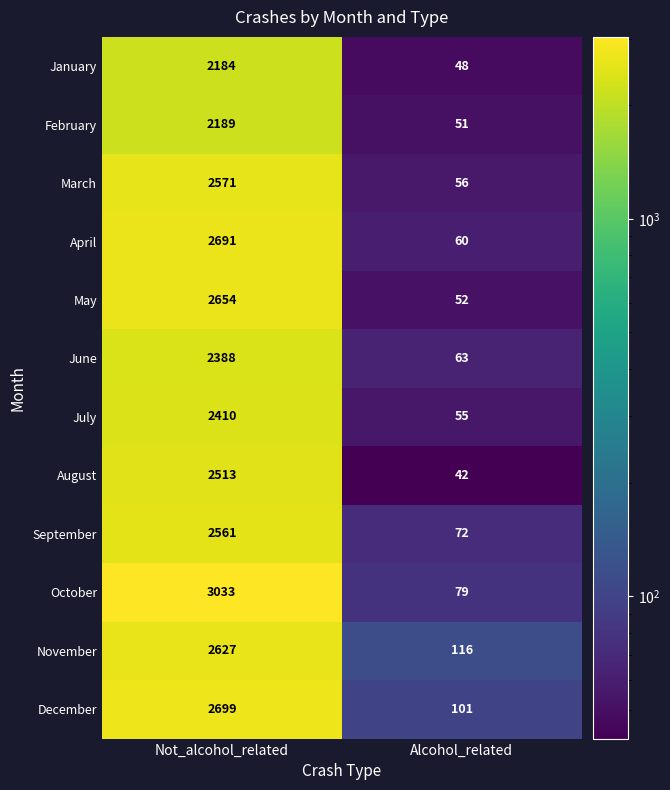

The value of November at Alcohol_related is 45. True or false?

False